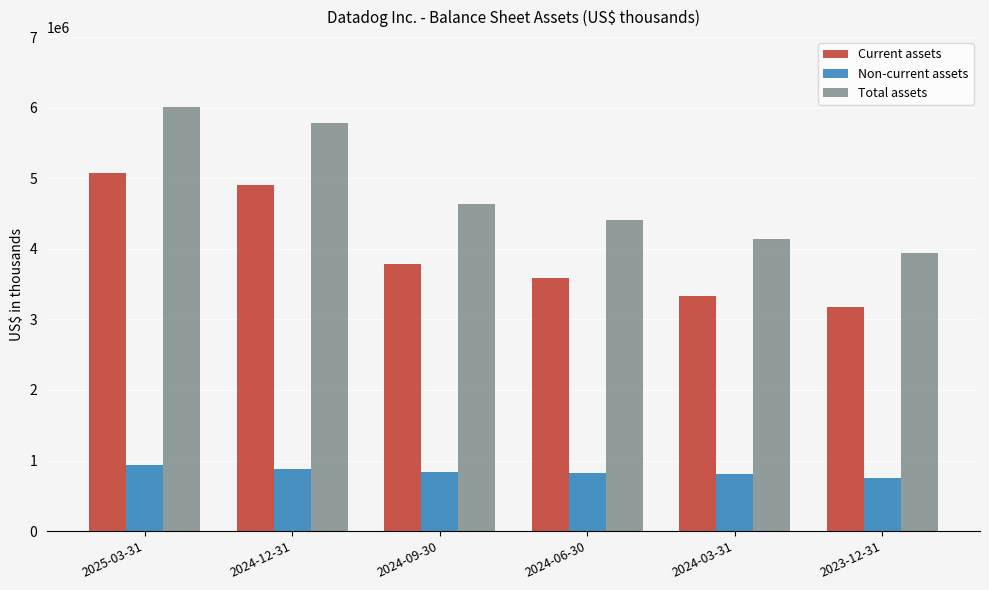

Which series has the largest total across all categories?

Total assets